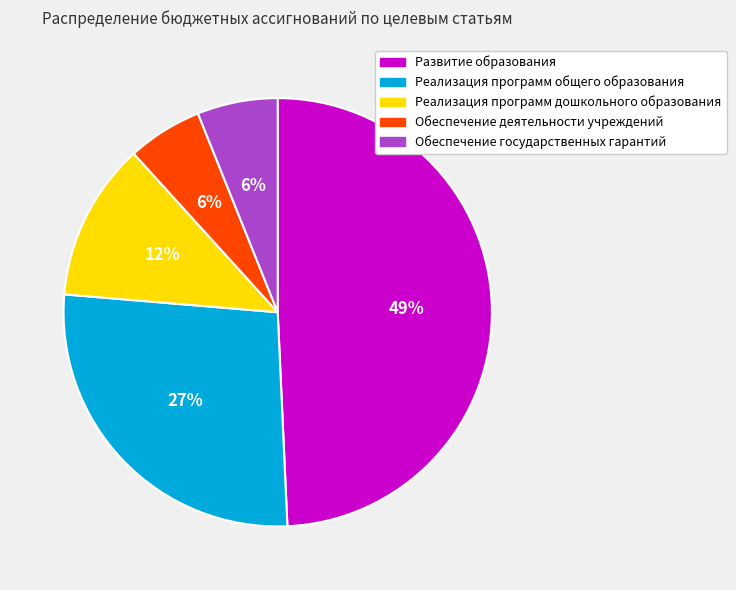

Does Реализация программ дошкольного образования represent more than half of the total?

No